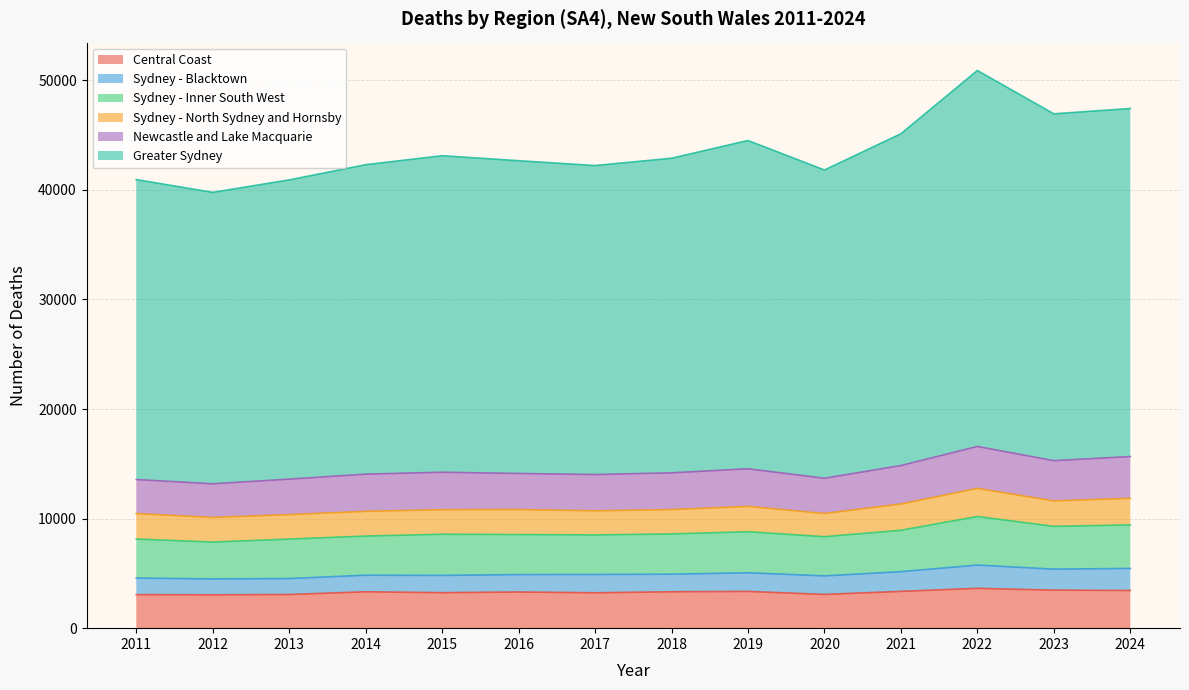

Reading right to left, extract all data points from this chart.

Central Coast: 2024=3438	2023=3472	2022=3635	2021=3357	2020=3079	2019=3354	2018=3323	2017=3228	2016=3301	2015=3237	2014=3321	2013=3073	2012=3045	2011=3062
Sydney - Blacktown: 2024=2013	2023=1916	2022=2121	2021=1799	2020=1691	2019=1701	2018=1603	2017=1672	2016=1588	2015=1579	2014=1511	2013=1455	2012=1449	2011=1508
Sydney - Inner South West: 2024=3970	2023=3903	2022=4434	2021=3778	2020=3578	2019=3746	2018=3673	2017=3609	2016=3654	2015=3753	2014=3574	2013=3602	2012=3366	2011=3563
Sydney - North Sydney and Hornsby: 2024=2429	2023=2323	2022=2565	2021=2395	2020=2113	2019=2313	2018=2221	2017=2201	2016=2280	2015=2240	2014=2256	2013=2232	2012=2243	2011=2322
Newcastle and Lake Macquarie: 2024=3810	2023=3671	2022=3828	2021=3511	2020=3217	2019=3431	2018=3356	2017=3309	2016=3293	2015=3422	2014=3393	2013=3238	2012=3072	2011=3111
Greater Sydney: 2024=31763	2023=31653	2022=34308	2021=30278	2020=28131	2019=29959	2018=28708	2017=28198	2016=28543	2015=28883	2014=28240	2013=27308	2012=26595	2011=27369